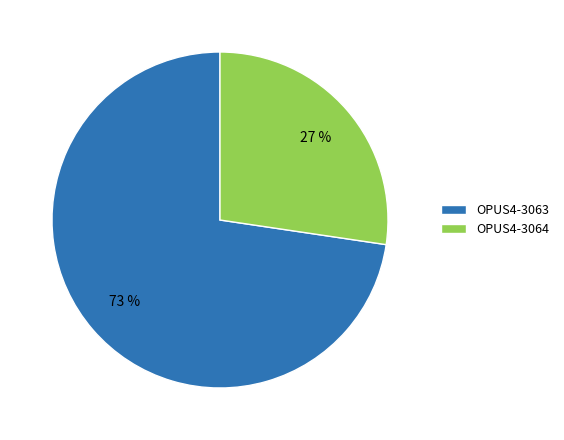

Do OPUS4-3064 and OPUS4-3063 together represent more than half of the pie?

Yes